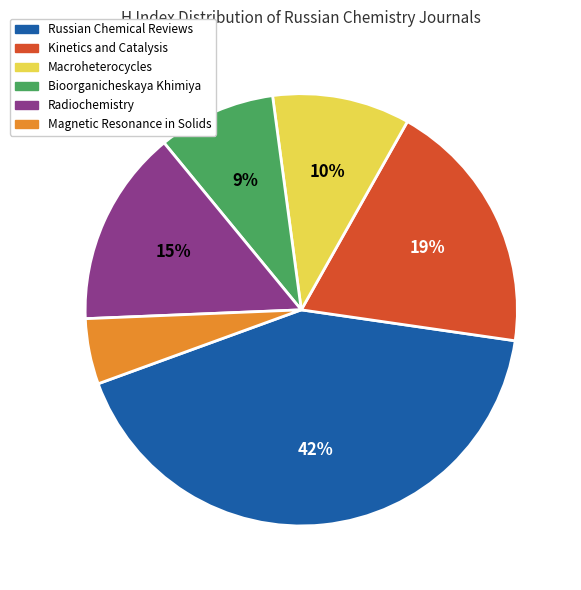

To the nearest percent, what is the average slice percentage?

17%